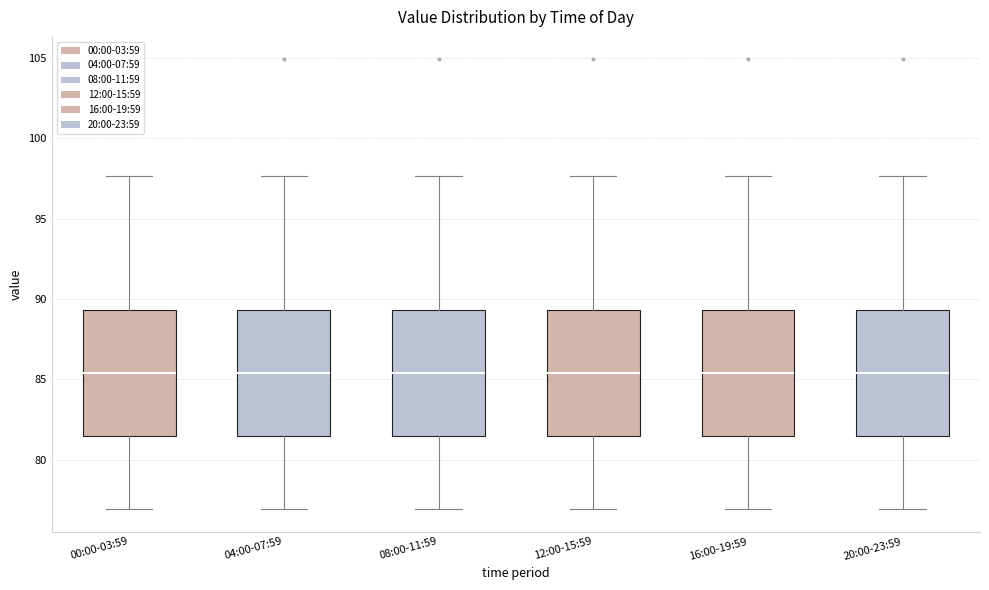

Where does the upper whisker of the box for 12:00-15:59 end on the y-axis? The values are not printed on the chart, so give them approximately, as read against the axis.

97.5